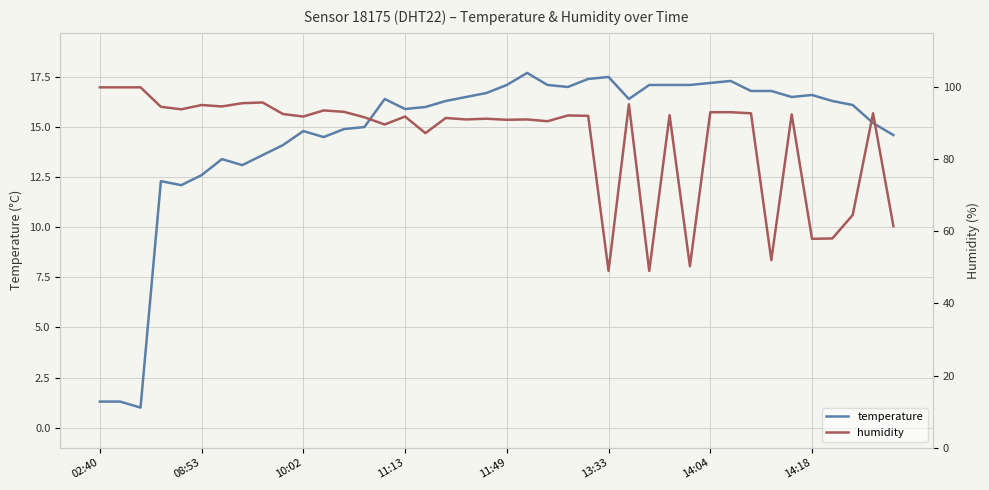

True or false: humidity and temperature intersect in this chart.

False